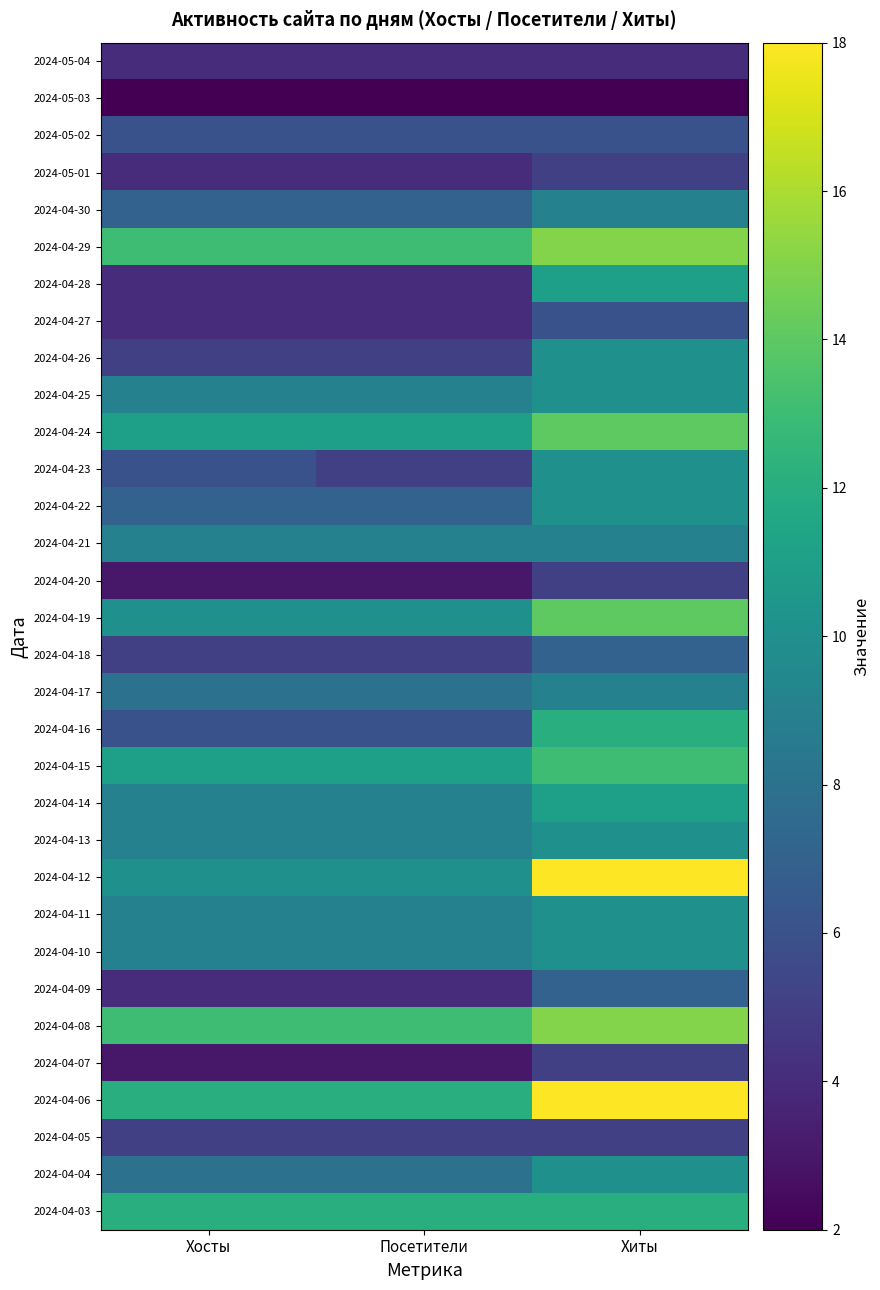

Between Хосты and Посетители, which series saw the biggest shift?

2024-04-23